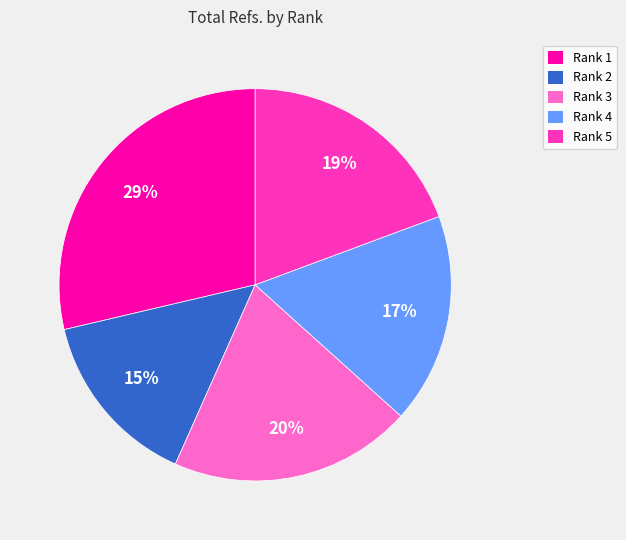

Is it true that Rank 2 is 15% of the pie?

True